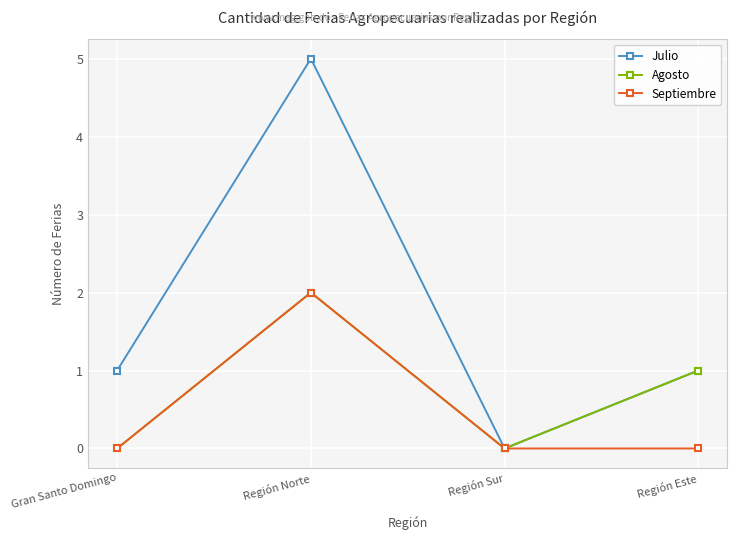

Reading left to right, what are all the values shown in this chart?

Julio: 1	5	0	1
Agosto: 0	2	0	1
Septiembre: 0	2	0	0